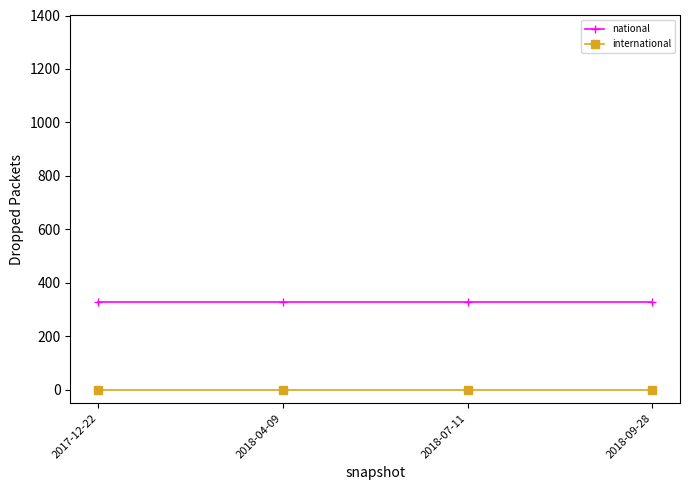

Reading left to right, what are all the values shown in this chart?

national: 327	327	327	327
international: 0	0	0	0